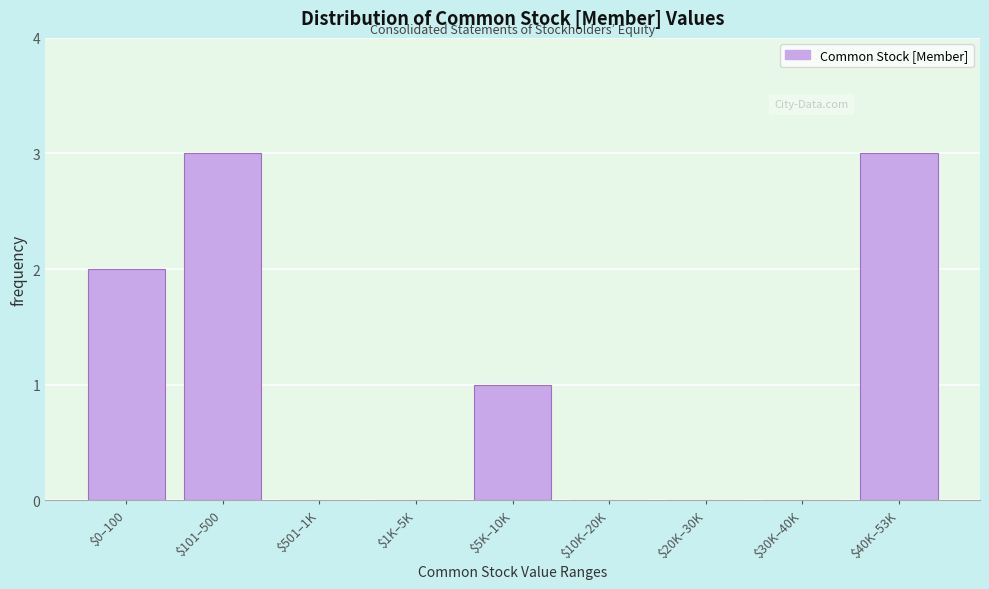

The value at $10K–20K is 2. True or false?

False